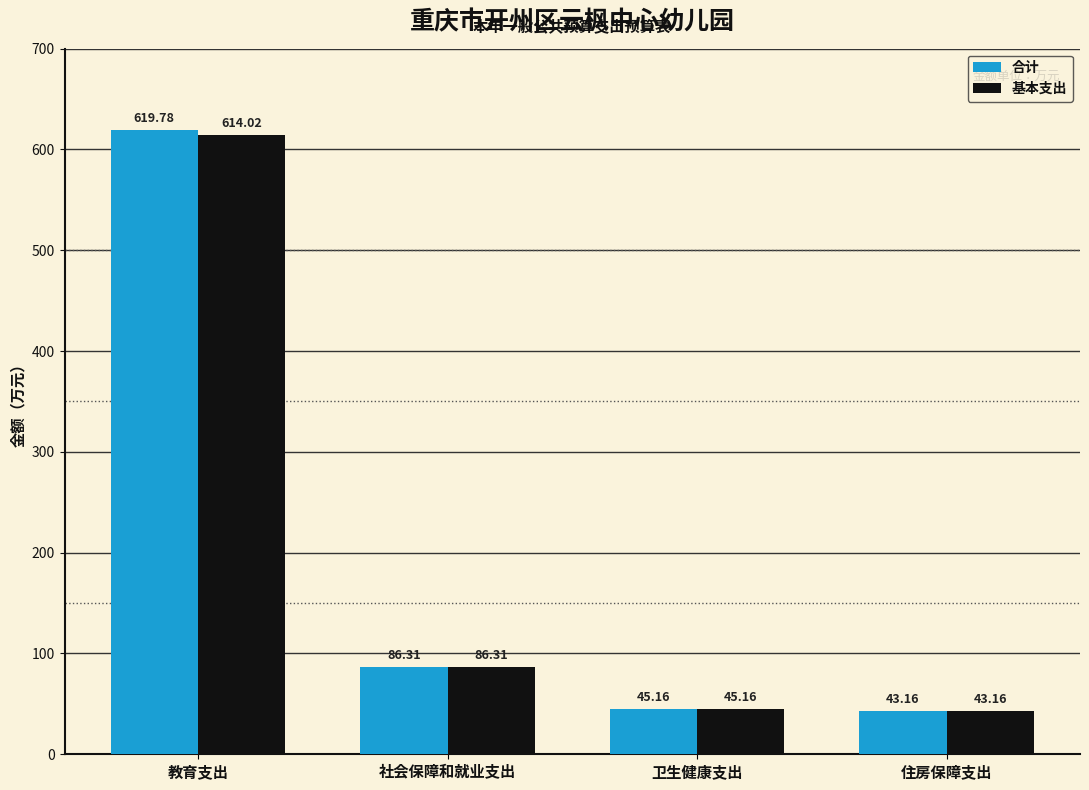

What is the value of the 基本支出 bar at the 2nd from the left?

86.3